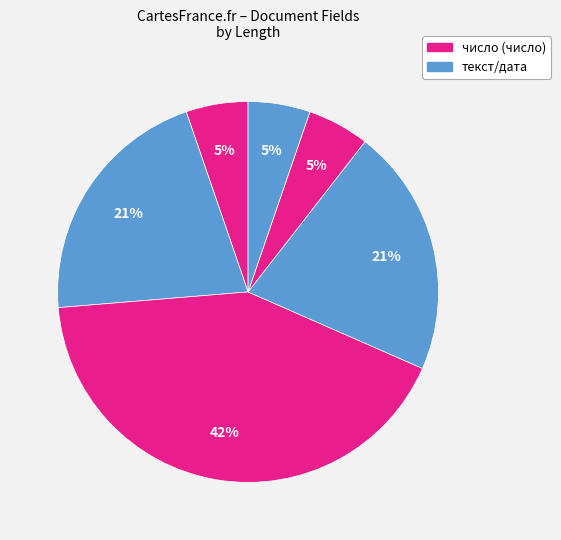

Does any single category account for the majority?

No